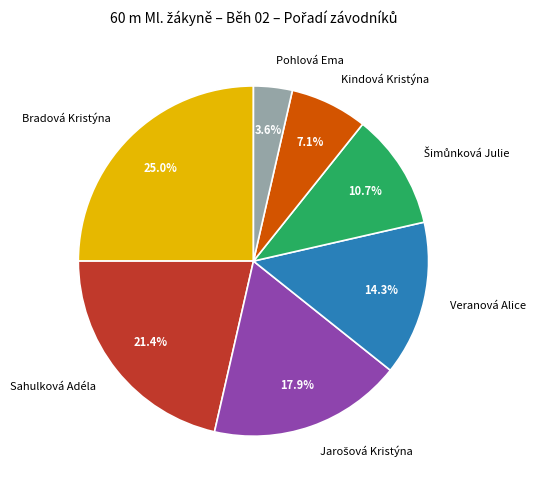

To the nearest percent, what is the difference between the Pohlová Ema and Bradová Kristýna slice percentages?

21%